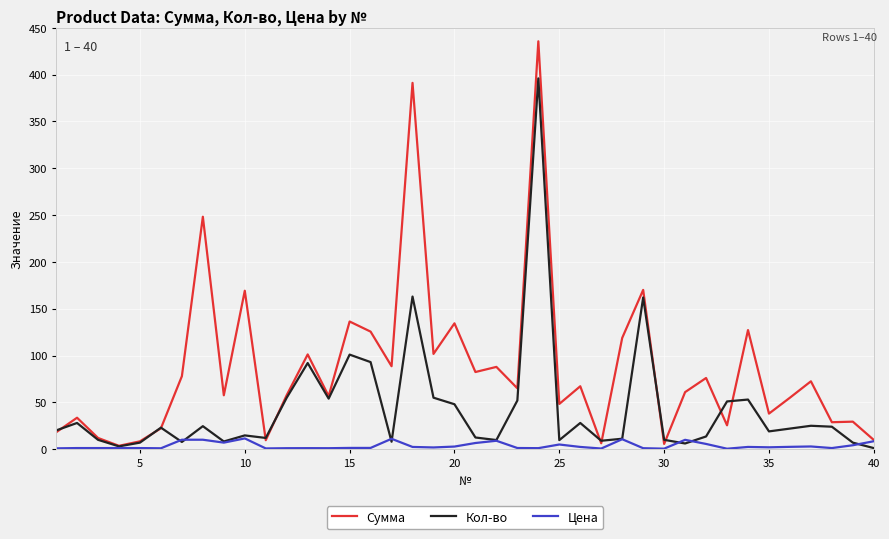

Which series has the widest spread of values?

Сумма